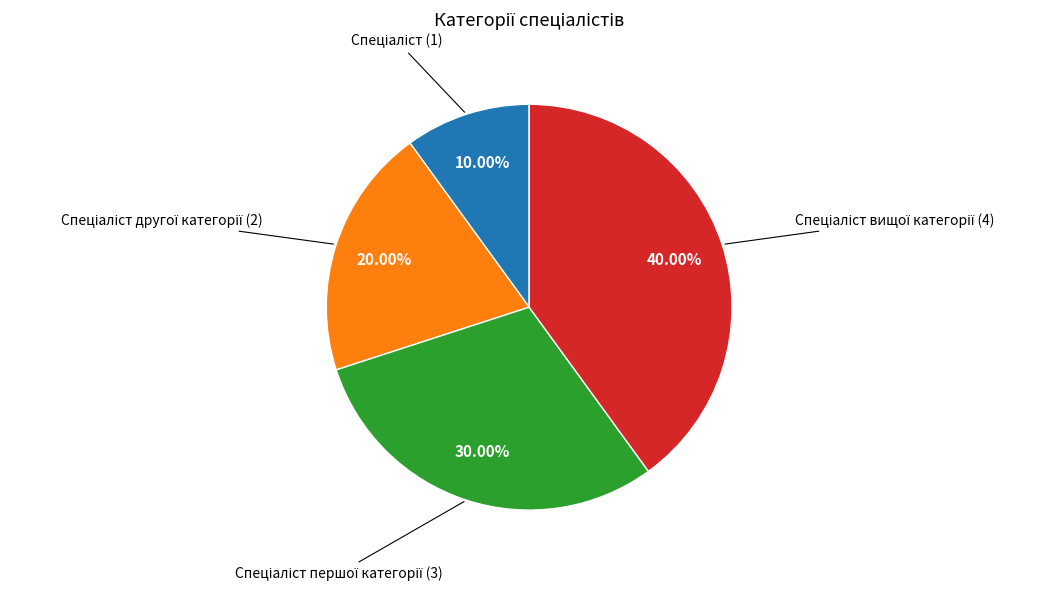

Does any single category account for the majority?

No